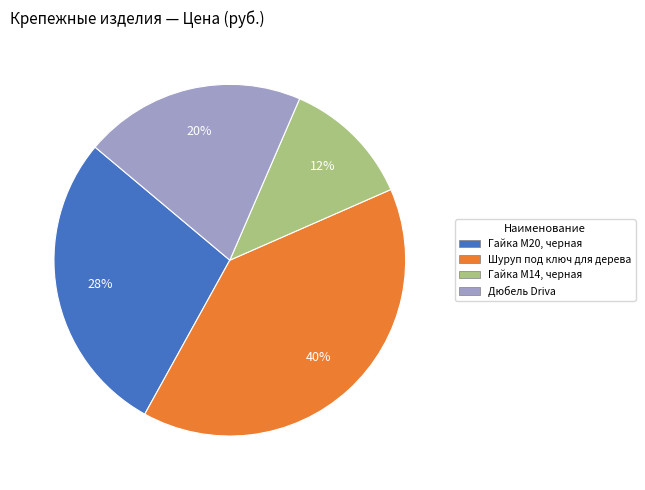

Is it true that Гайка М14, черная is 20% of the pie?

False